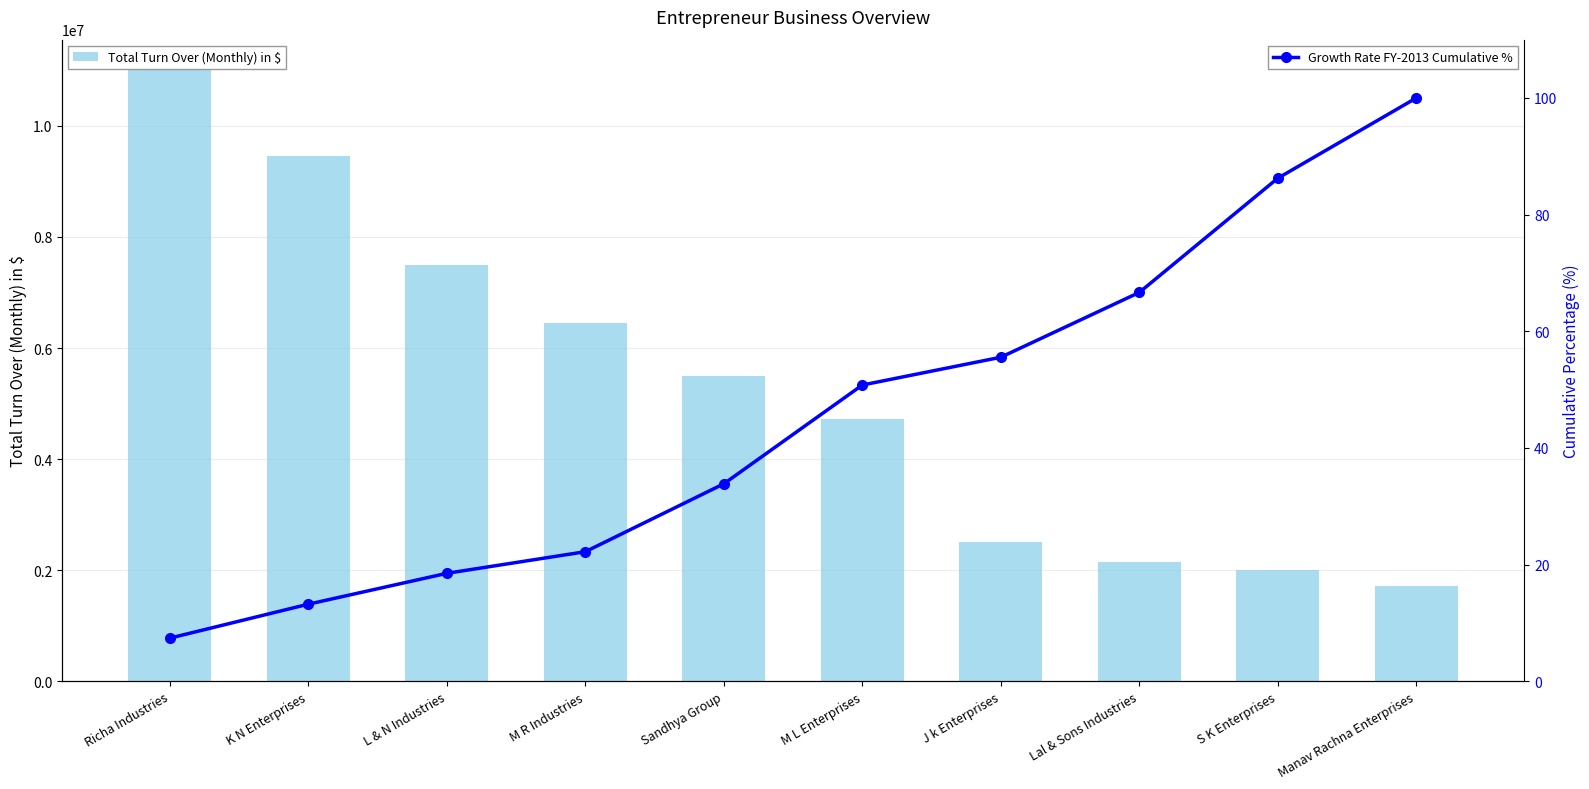

What is the maximum value shown in the chart?

11001666.0